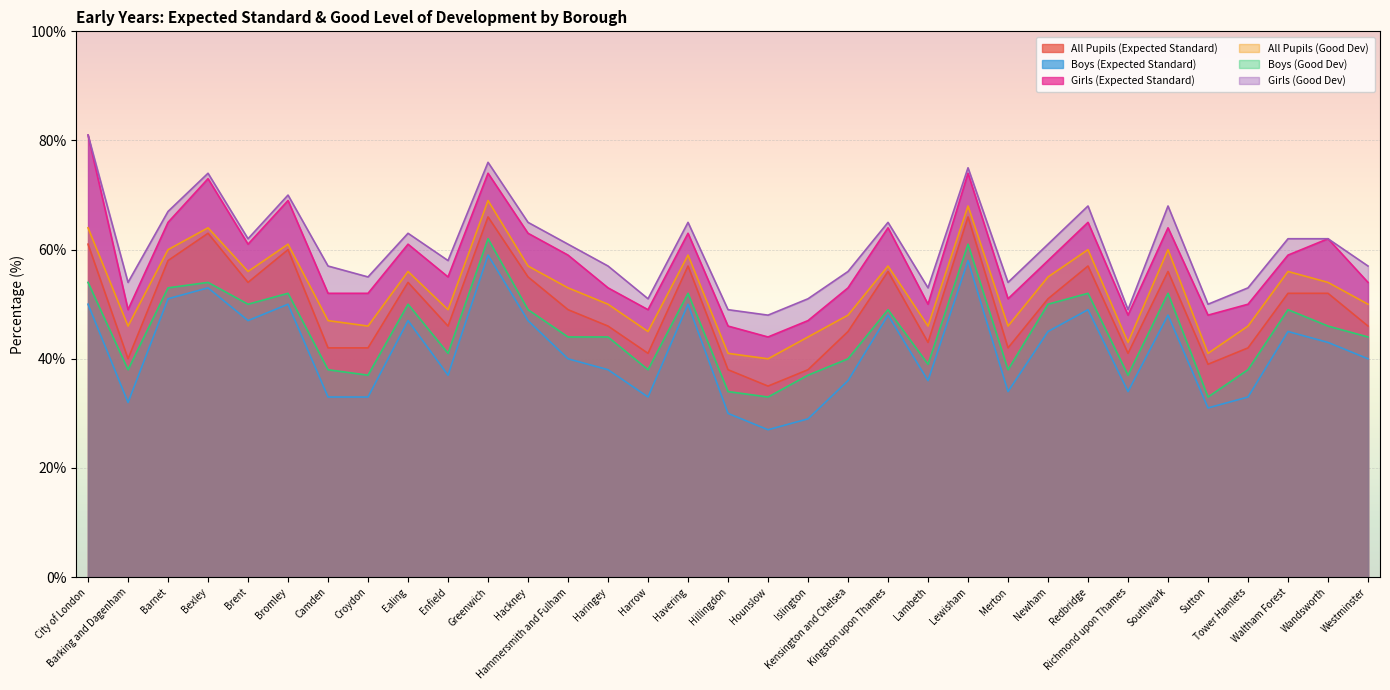

How many data points in Boys (Good Dev) are above 44?

16